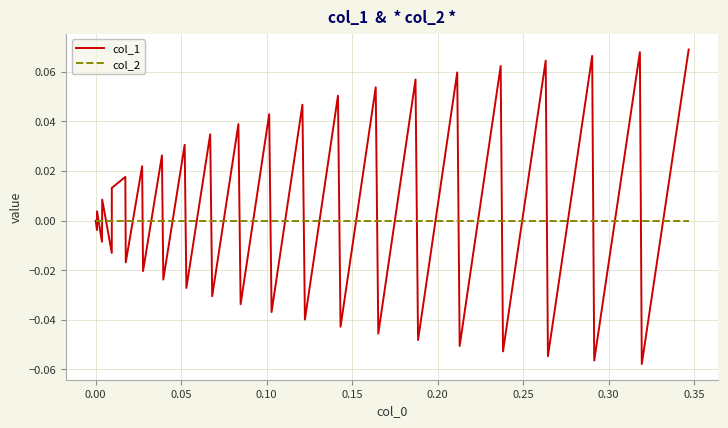

List the series in order of their peak value, highest first.

col_1, col_2